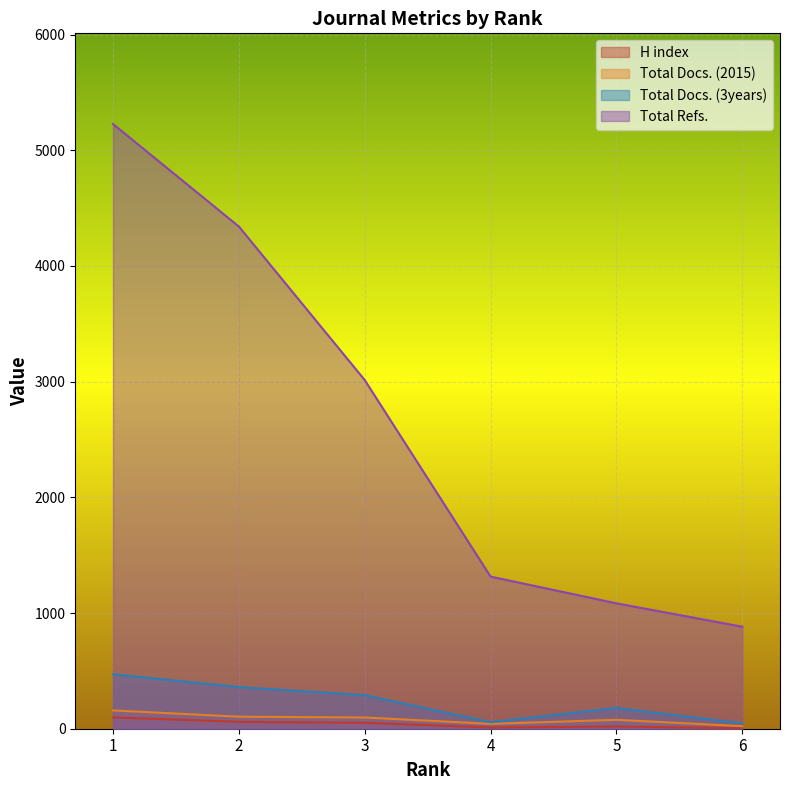

How many values in the H index series are below 51?

3